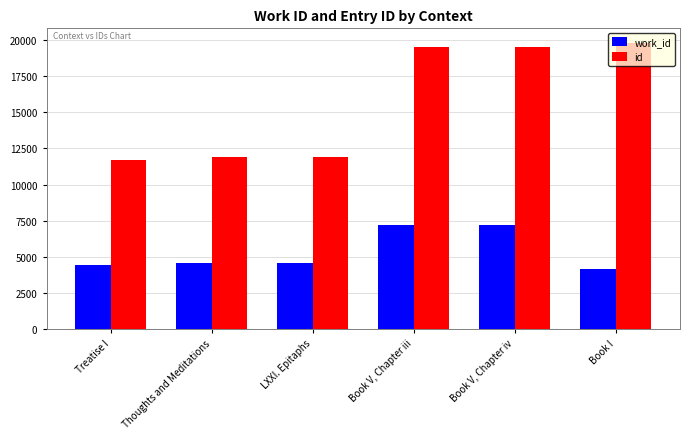

True or false: id has a value of 29145 at Book I.

False